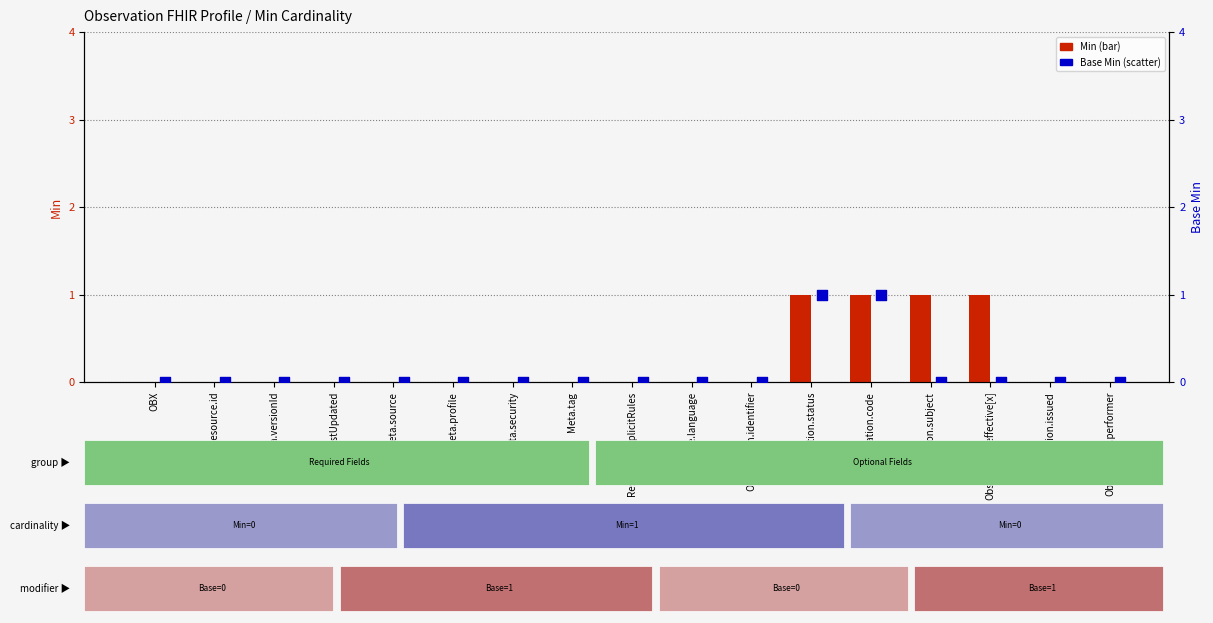

Which series contains the lowest Y value?

Min